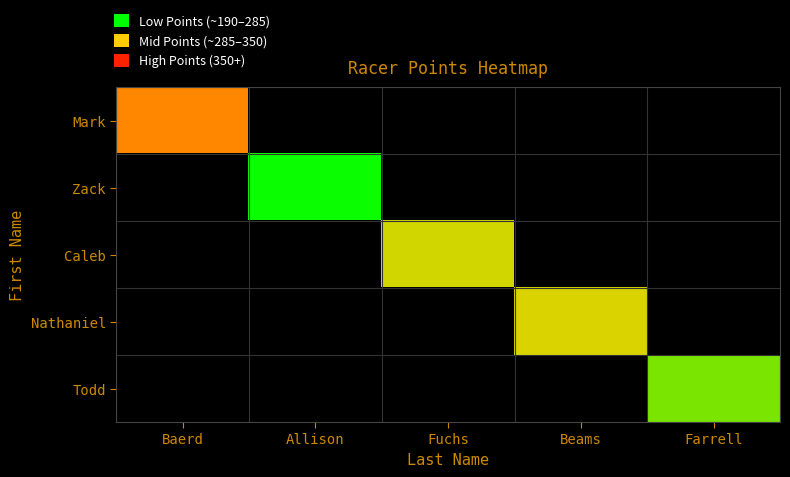

Reading left to right, list all the values displayed in this chart.

Mark: Baerd=340.1	Allison=0.0	Fuchs=0.0	Beams=0.0	Farrell=0.0
Zack: Baerd=0.0	Allison=204.5	Fuchs=0.0	Beams=0.0	Farrell=0.0
Caleb: Baerd=0.0	Allison=0.0	Fuchs=281.6	Beams=0.0	Farrell=0.0
Nathaniel: Baerd=0.0	Allison=0.0	Fuchs=0.0	Beams=284.7	Farrell=0.0
Todd: Baerd=0.0	Allison=0.0	Fuchs=0.0	Beams=0.0	Farrell=247.4